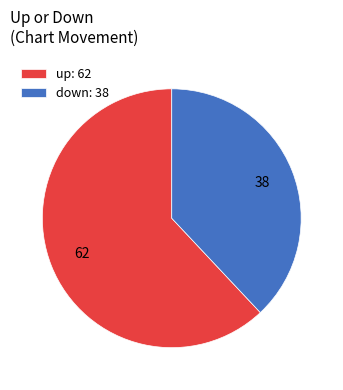

Between up: 62 and down: 38, which is larger?

up: 62